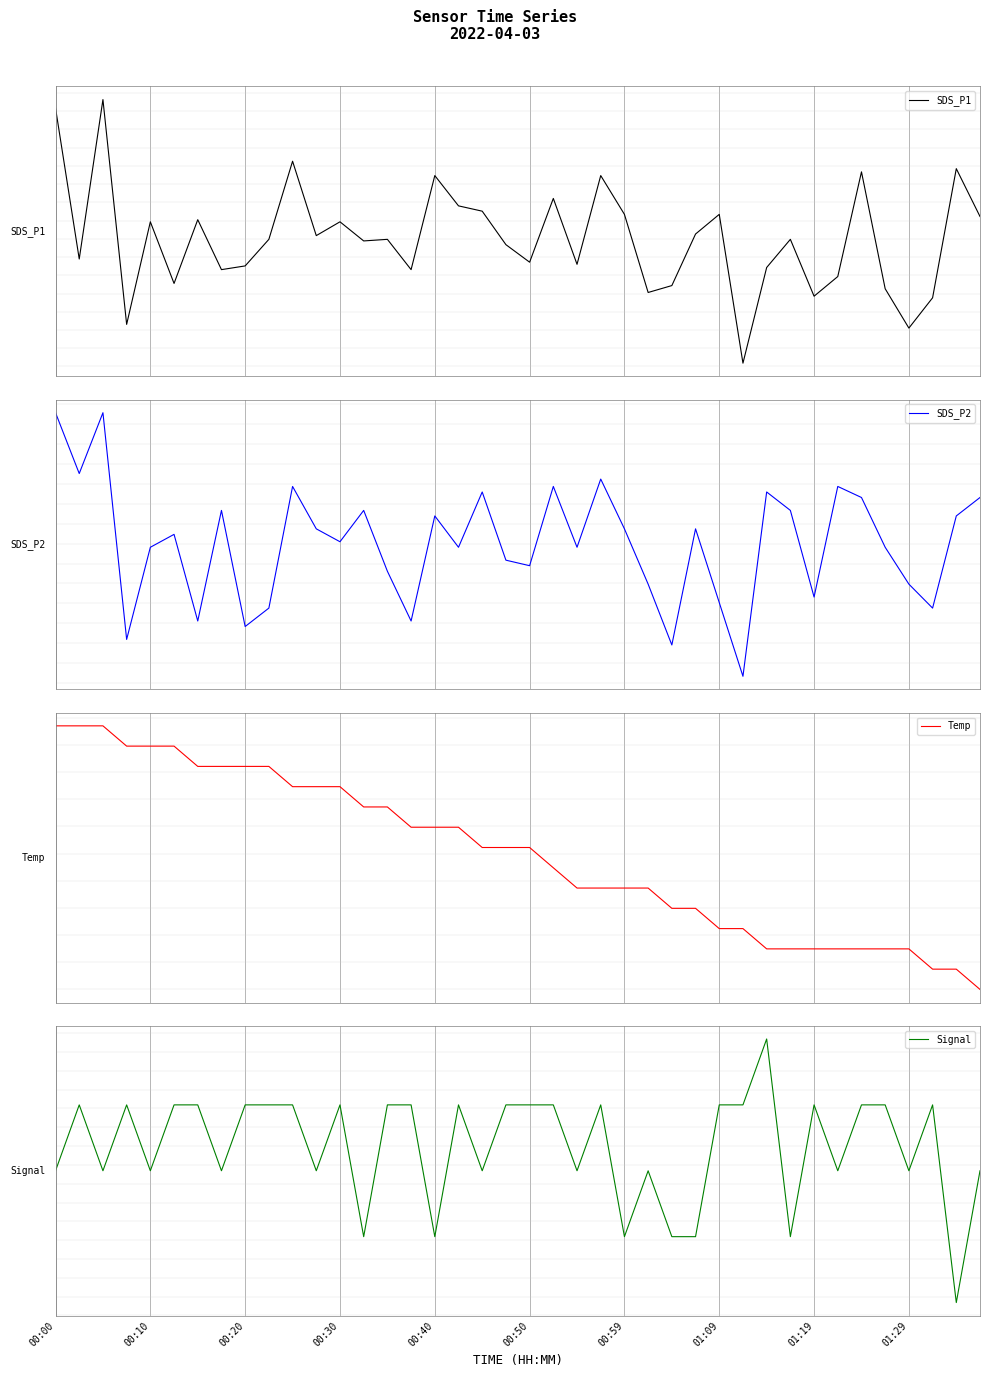

List the series in order of their peak value, lowest first.

Temp, Signal, SDS_P2, SDS_P1